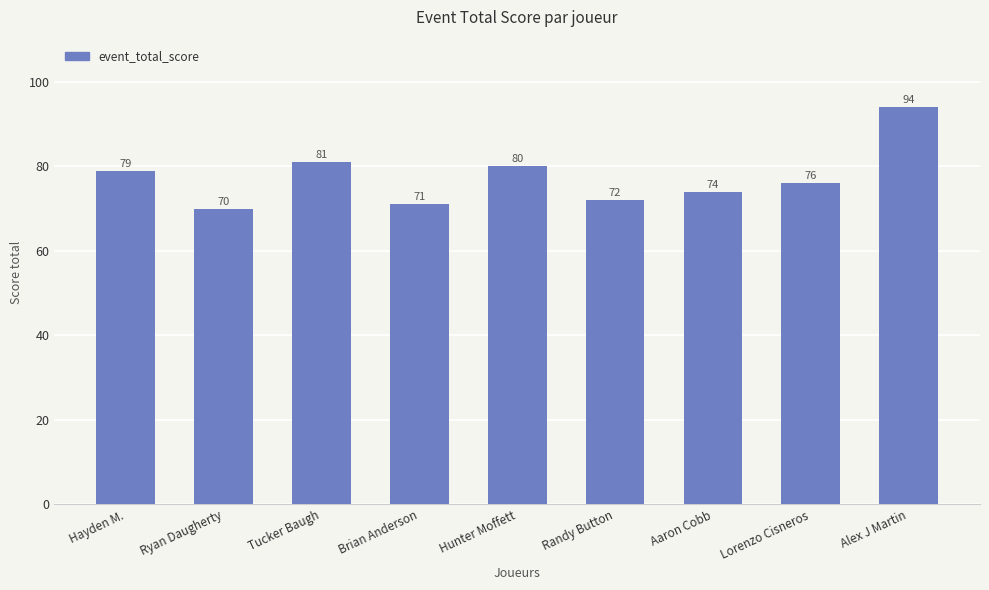

What is the value of the 9th bar from the left?

94